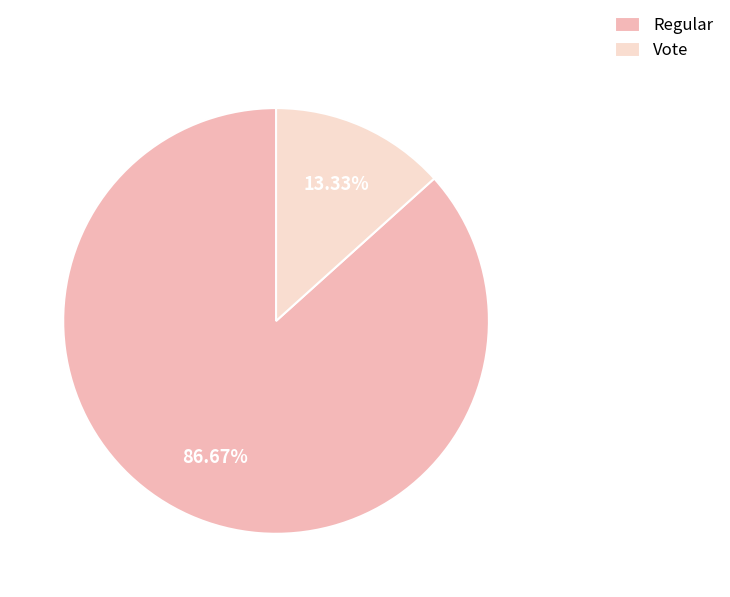

Between Vote and Regular, which is larger?

Regular